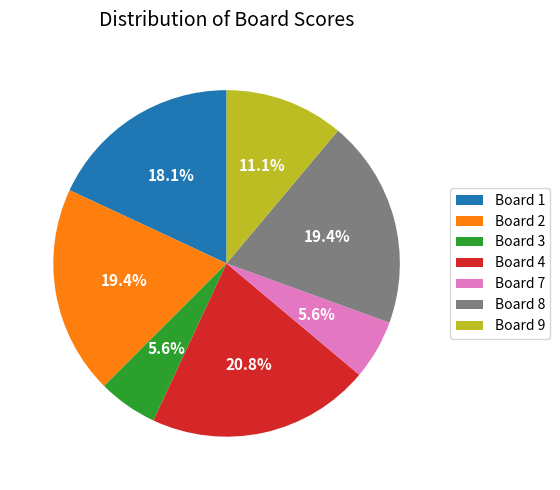

What percentage is the Board 9 slice, to the nearest percent?

11%